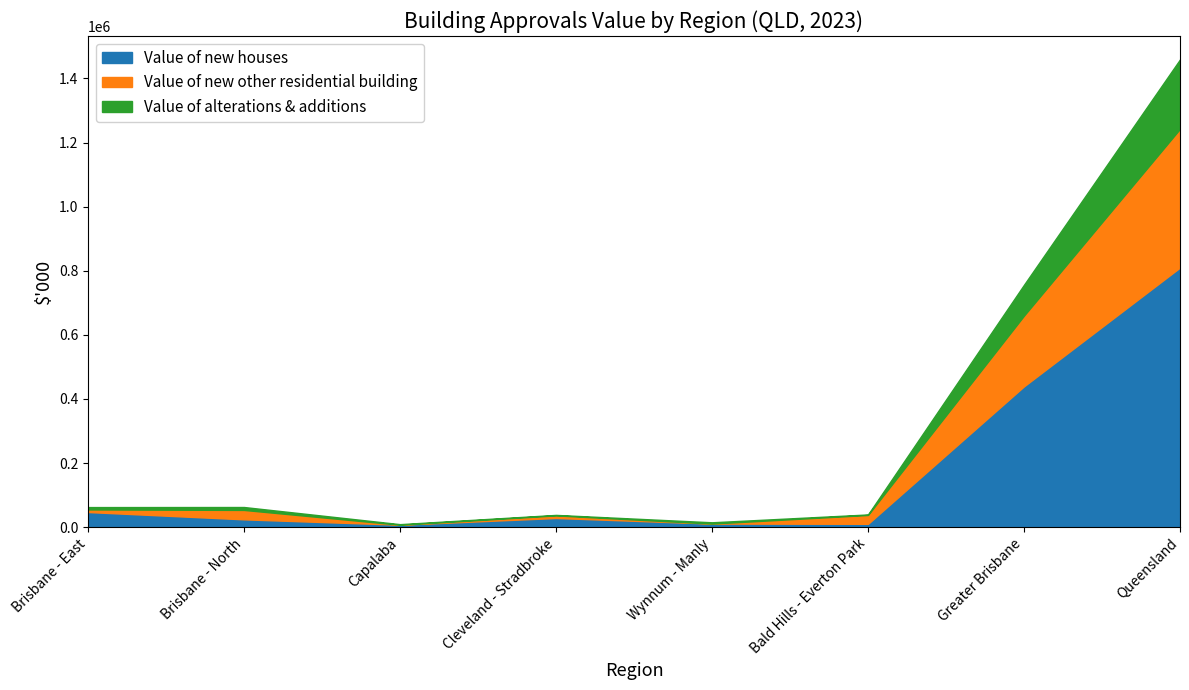

Count the number of categories in the chart.

8